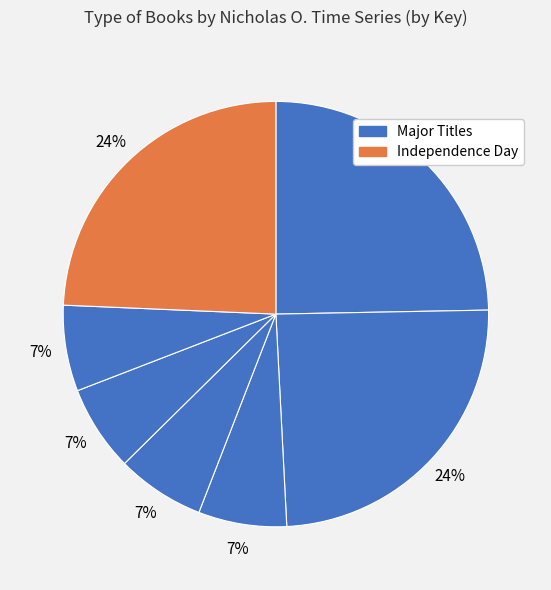

Count the number of slices in the pie.

7